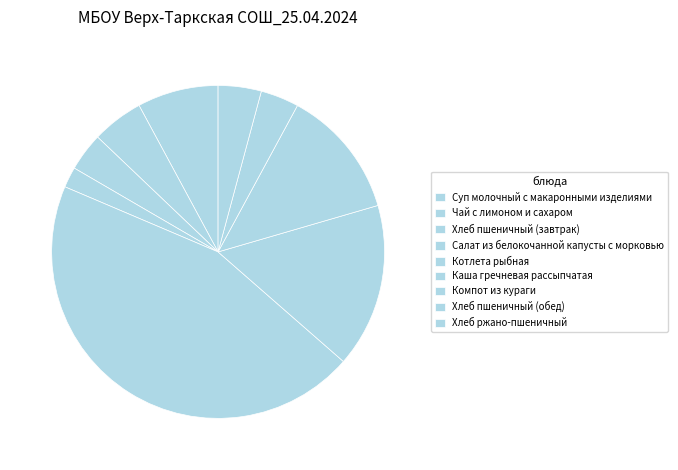

What percentage do Хлеб ржано-пшеничный and Суп молочный с макаронными изделиями together represent?

12.1%